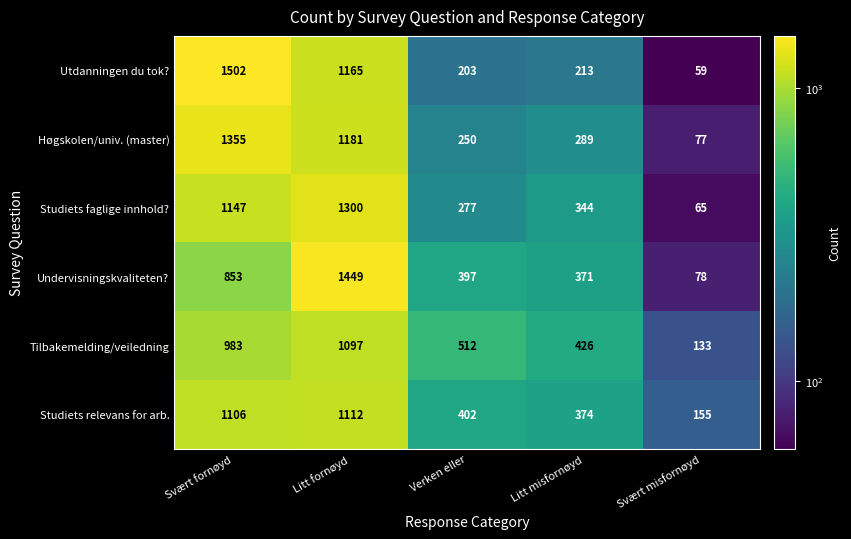

Reading left to right, list all the values displayed in this chart.

Utdanningen du tok?: 1502	1165	203	213	59
Høgskolen/univ. (master): 1355	1181	250	289	77
Studiets faglige innhold?: 1147	1300	277	344	65
Undervisningskvaliteten?: 853	1449	397	371	78
Tilbakemelding/veiledning: 983	1097	512	426	133
Studiets relevans for arb.: 1106	1112	402	374	155